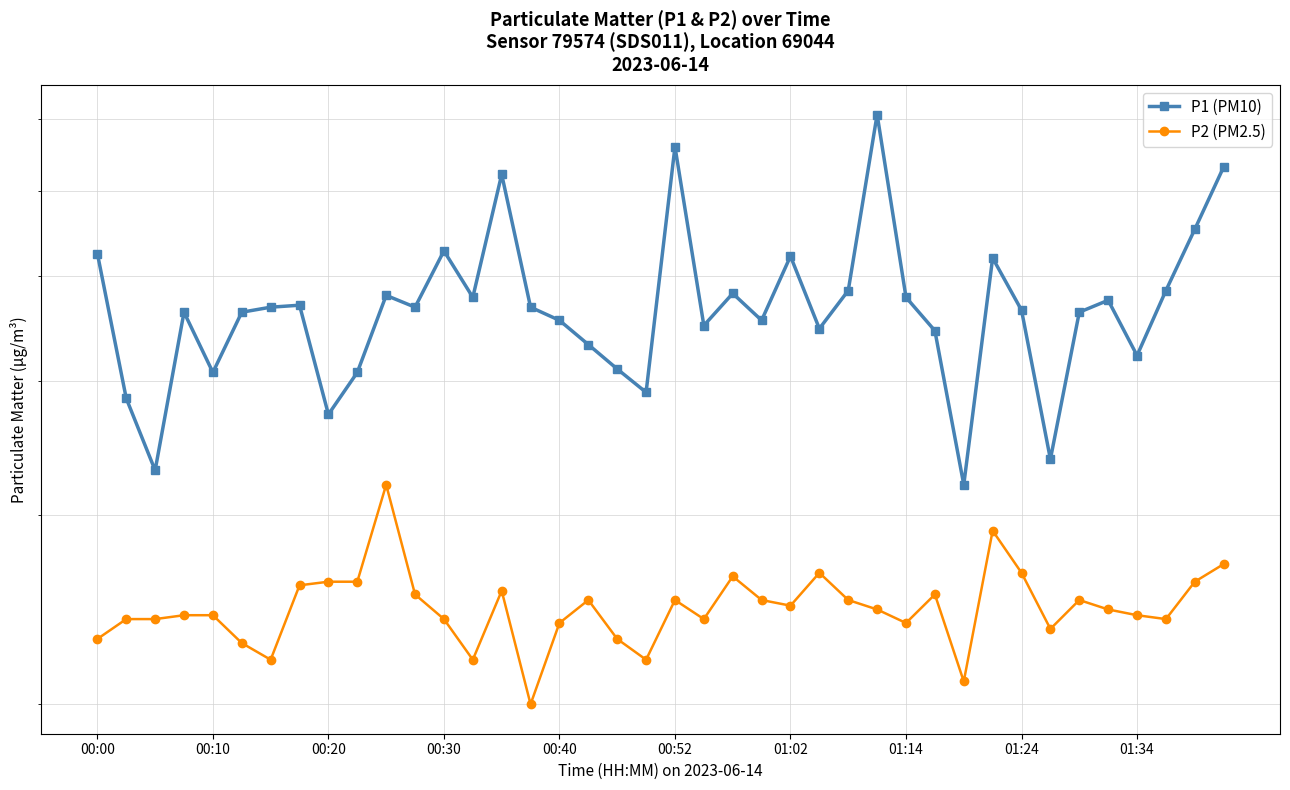

The value of P2 (PM2.5) at 38 is 2.6. True or false?

True